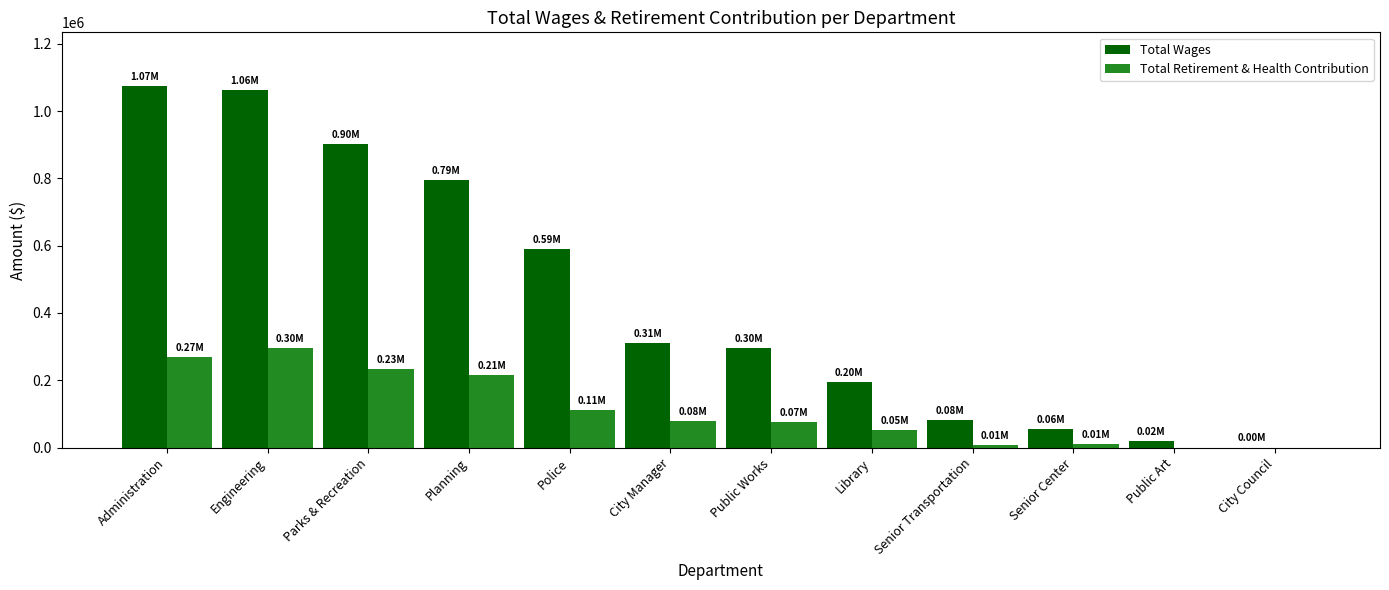

Which series has the largest total across all categories?

Total Wages